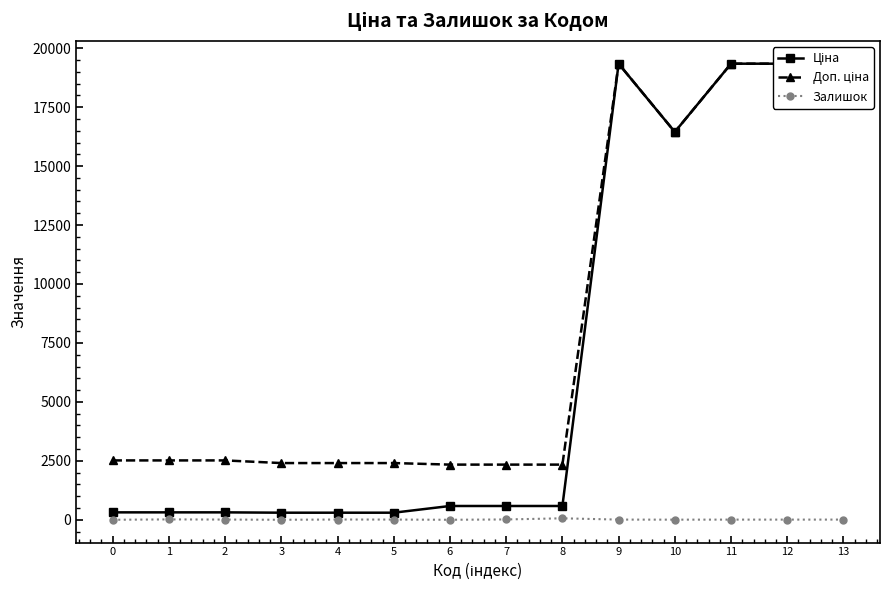

Reading left to right, what are all the values shown in this chart?

Ціна: 314.7	314.7	314.7	300.6	300.6	300.6	584.9	584.9	584.9	19343.1	16448.2	19343.1	19343.1	19343.1
Доп. ціна: 2517.5	2517.5	2517.5	2405.2	2405.2	2405.2	2339.7	2339.7	2339.7	19343.1	16448.2	19343.1	19343.1	19343.1
Залишок: 0.0	16.0	9.0	0.0	11.0	9.0	0.0	14.0	62.0	8.0	5.0	7.0	7.0	8.0